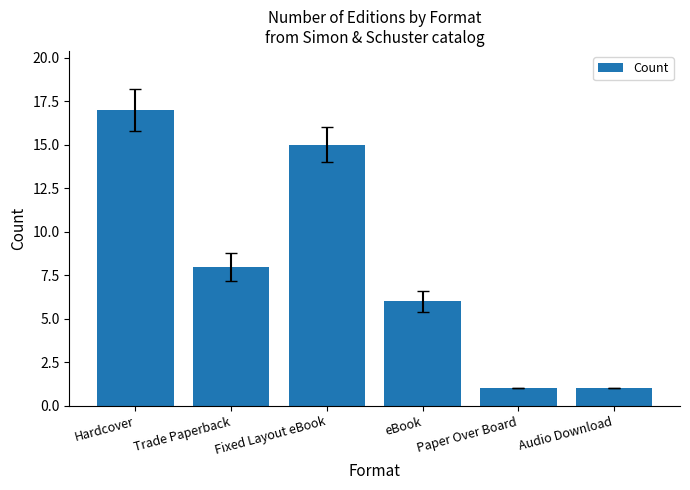

Between Audio Download and Fixed Layout eBook, which is larger?

Fixed Layout eBook